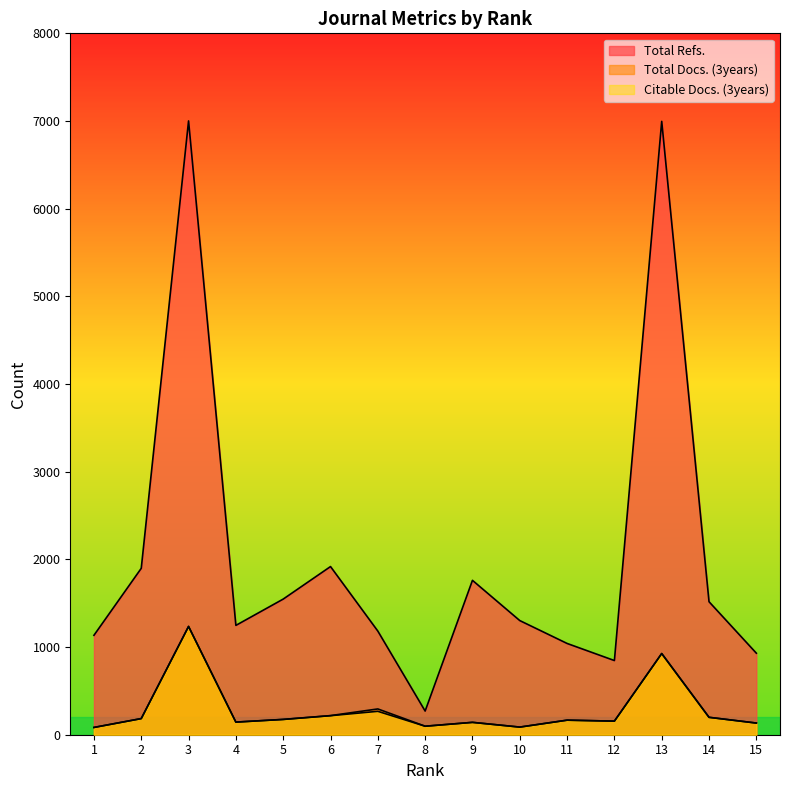

What is the average value of the Total Docs. (3years) series?

282